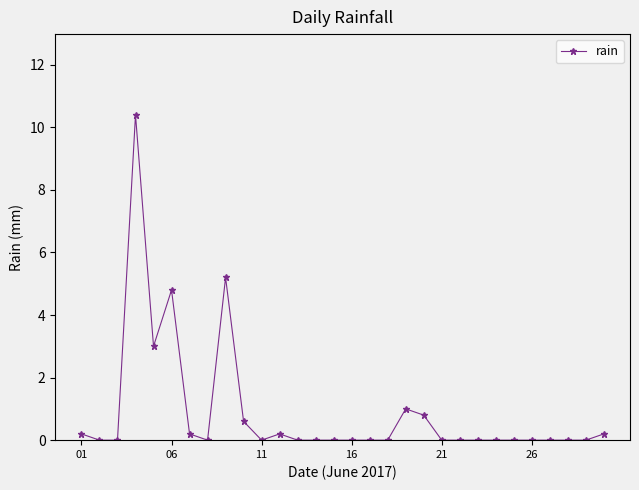

True or false: the data has more than 2 interior local peaks.

True